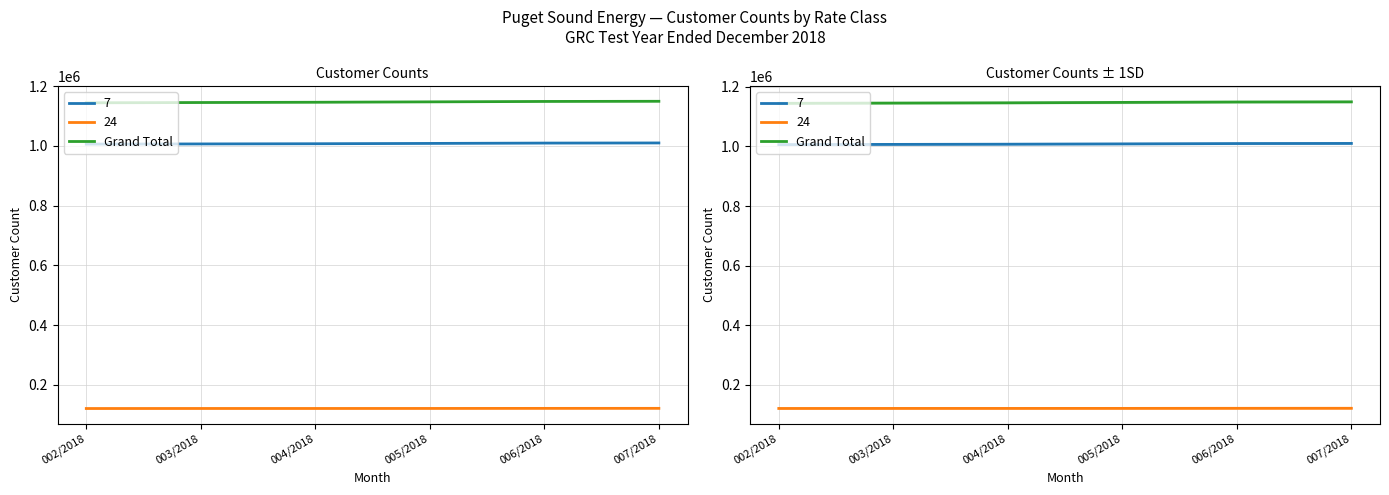

At which category does the chart reach its peak across all series?

007/2018